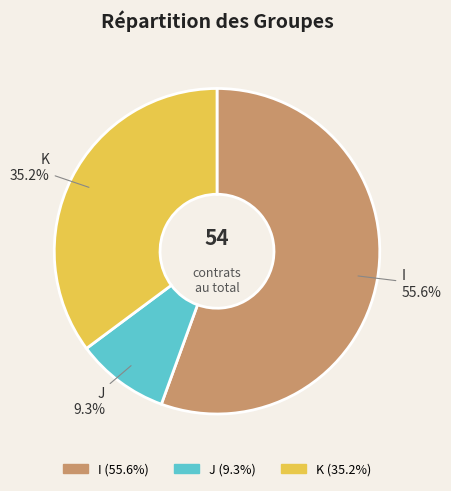

True or false: I accounts for 67% of the total.

False